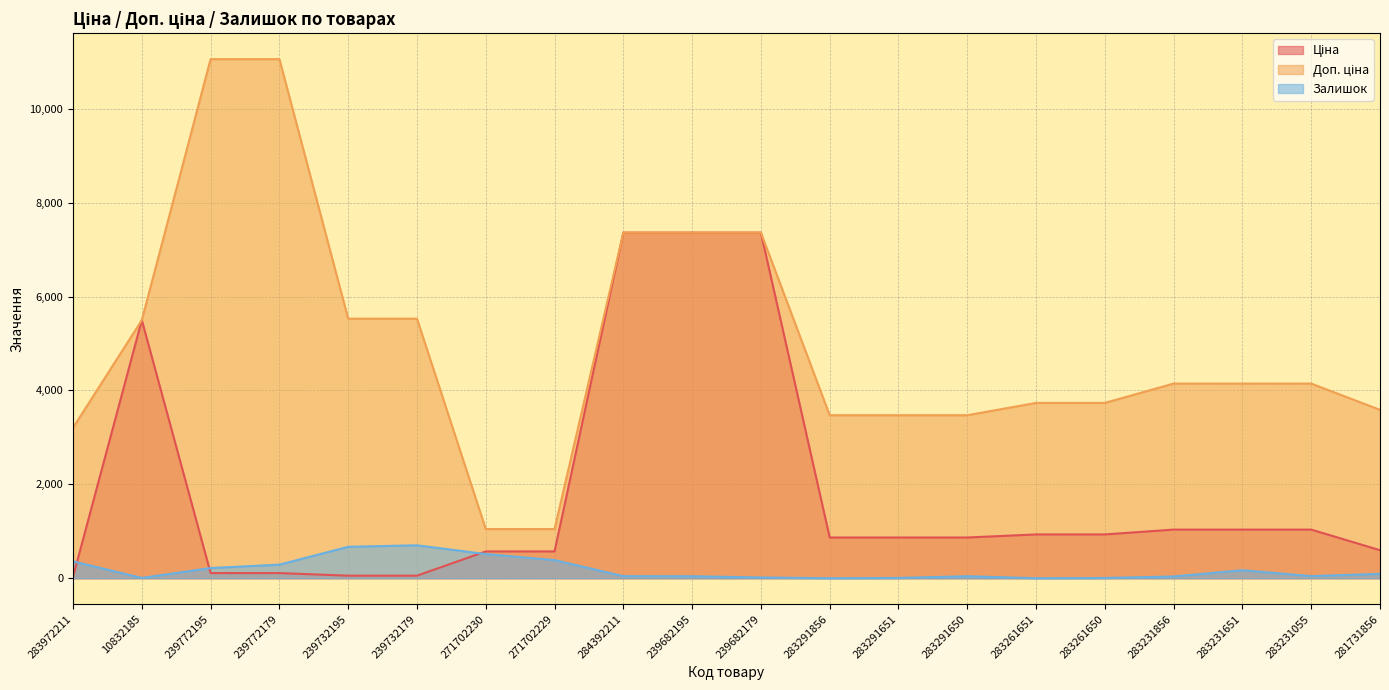

The Залишок series shows 70.4 at 239682195. True or false?

False